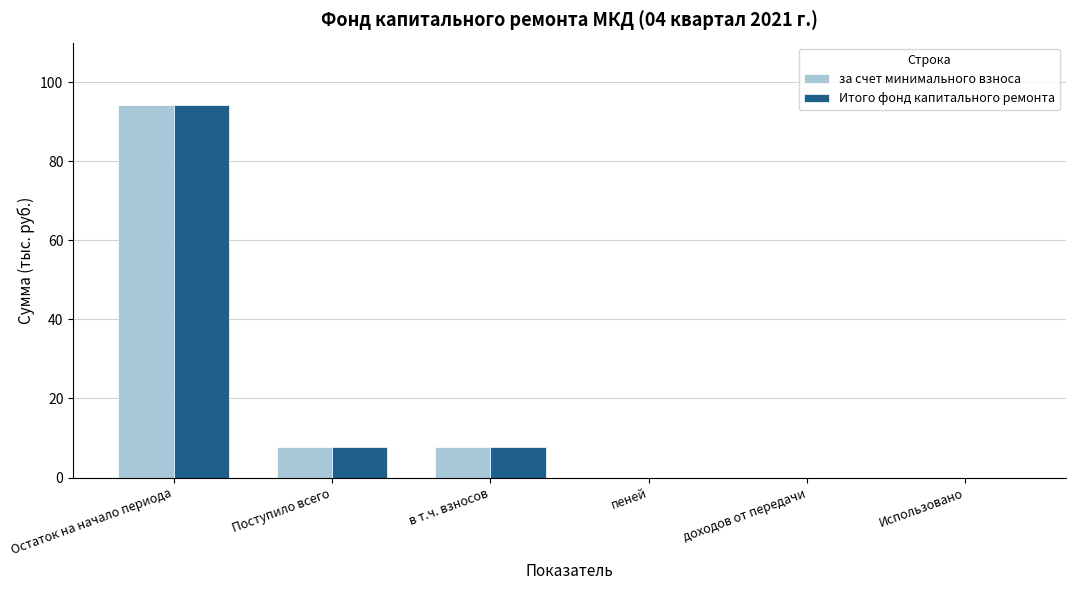

Where does the за счет минимального взноса series first go above 7?

Остаток на начало периода